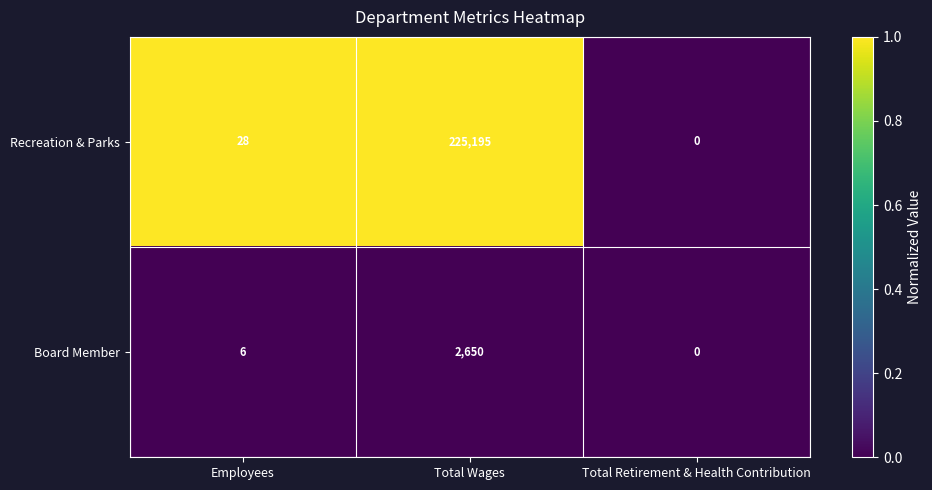

Between Employees and Total Retirement & Health Contribution, which series saw the biggest shift?

Recreation & Parks